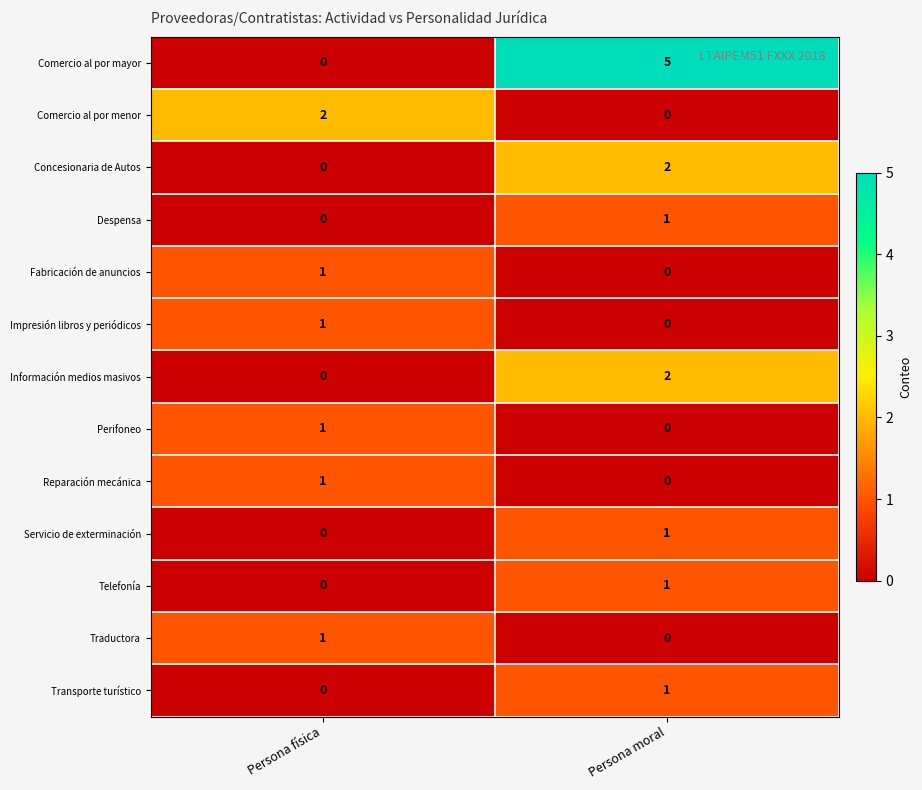

Which series has the largest range (max minus min)?

Comercio al por mayor